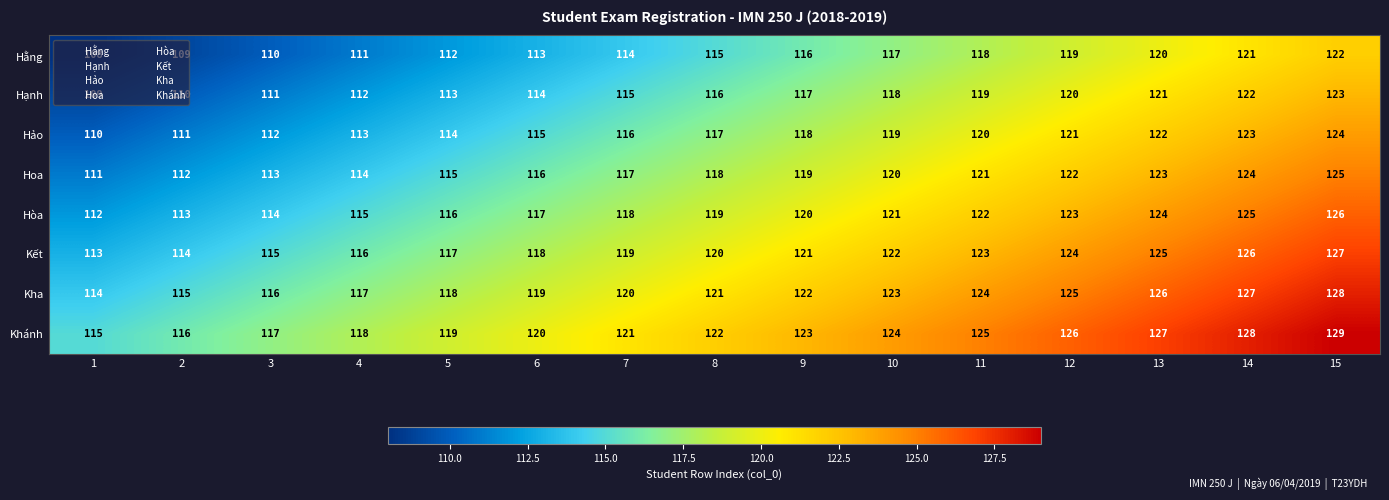

What is the total value across all series at 11?

972